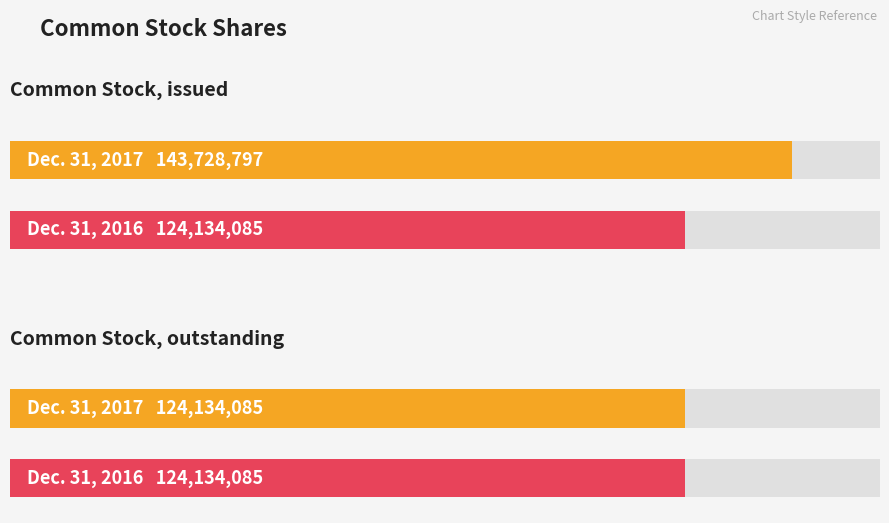

What is the difference between the maximum and minimum values in the Dec. 31, 2017 series?

19594712